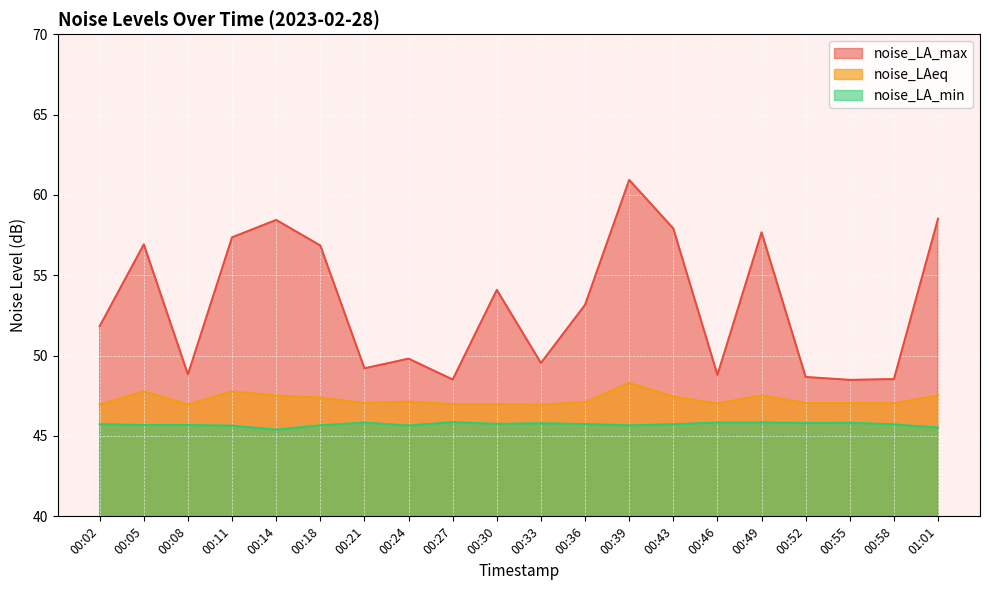

Reading left to right, transcribe all the data shown in this chart.

noise_LA_max: 00:02=51.8	00:05=56.9	00:08=48.8	00:11=57.4	00:14=58.4	00:18=56.9	00:21=49.2	00:24=49.8	00:27=48.5	00:30=54.1	00:33=49.5	00:36=53.2	00:39=60.9	00:43=57.9	00:46=48.8	00:49=57.7	00:52=48.7	00:55=48.5	00:58=48.5	01:01=58.5
noise_LAeq: 00:02=47.0	00:05=47.8	00:08=47.0	00:11=47.8	00:14=47.5	00:18=47.4	00:21=47.0	00:24=47.1	00:27=47.0	00:30=47.0	00:33=47.0	00:36=47.1	00:39=48.3	00:43=47.5	00:46=47.0	00:49=47.5	00:52=47.0	00:55=47.0	00:58=47.0	01:01=47.5
noise_LA_min: 00:02=45.7	00:05=45.7	00:08=45.7	00:11=45.6	00:14=45.4	00:18=45.7	00:21=45.8	00:24=45.6	00:27=45.9	00:30=45.8	00:33=45.8	00:36=45.7	00:39=45.7	00:43=45.7	00:46=45.8	00:49=45.8	00:52=45.8	00:55=45.8	00:58=45.7	01:01=45.5